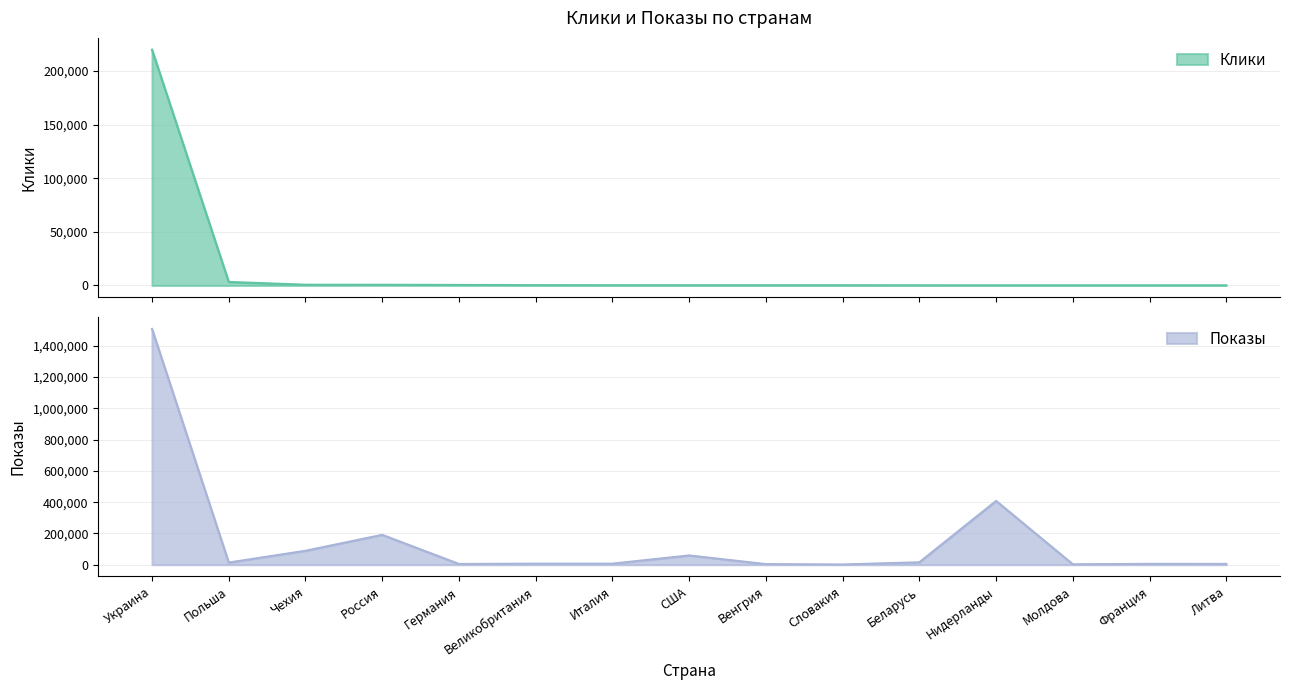

What is the highest value of the Показы series?

1507688